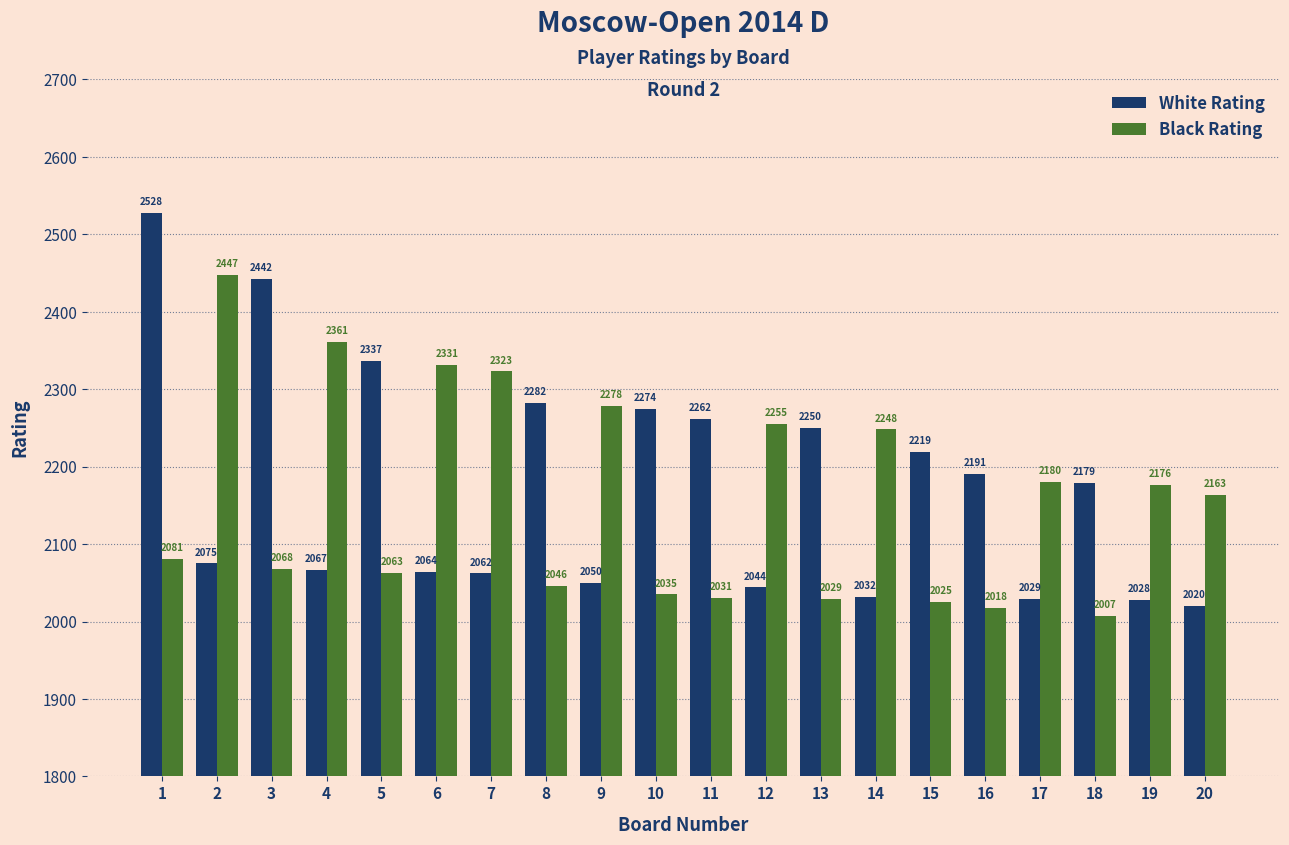

What is the smallest value displayed?

2007